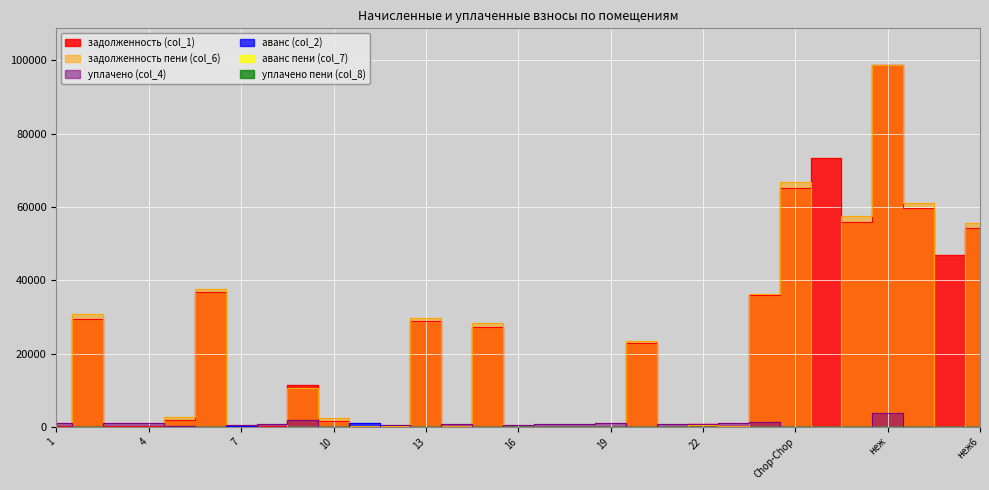

Between which two adjacent categories do аванс (col_2) and уплачено (col_4) first intersect?

11 and 12